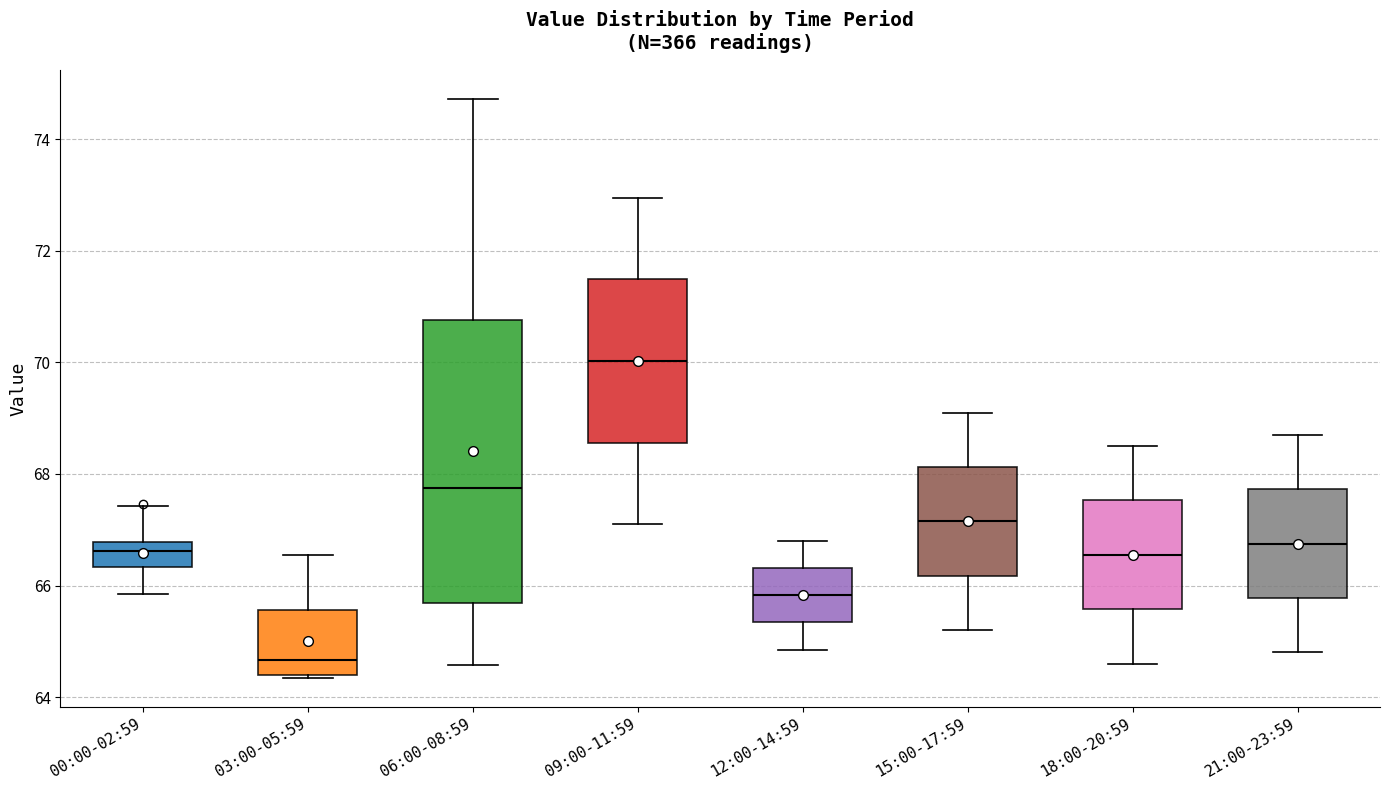

Which box has the highest median line?

09:00-11:59